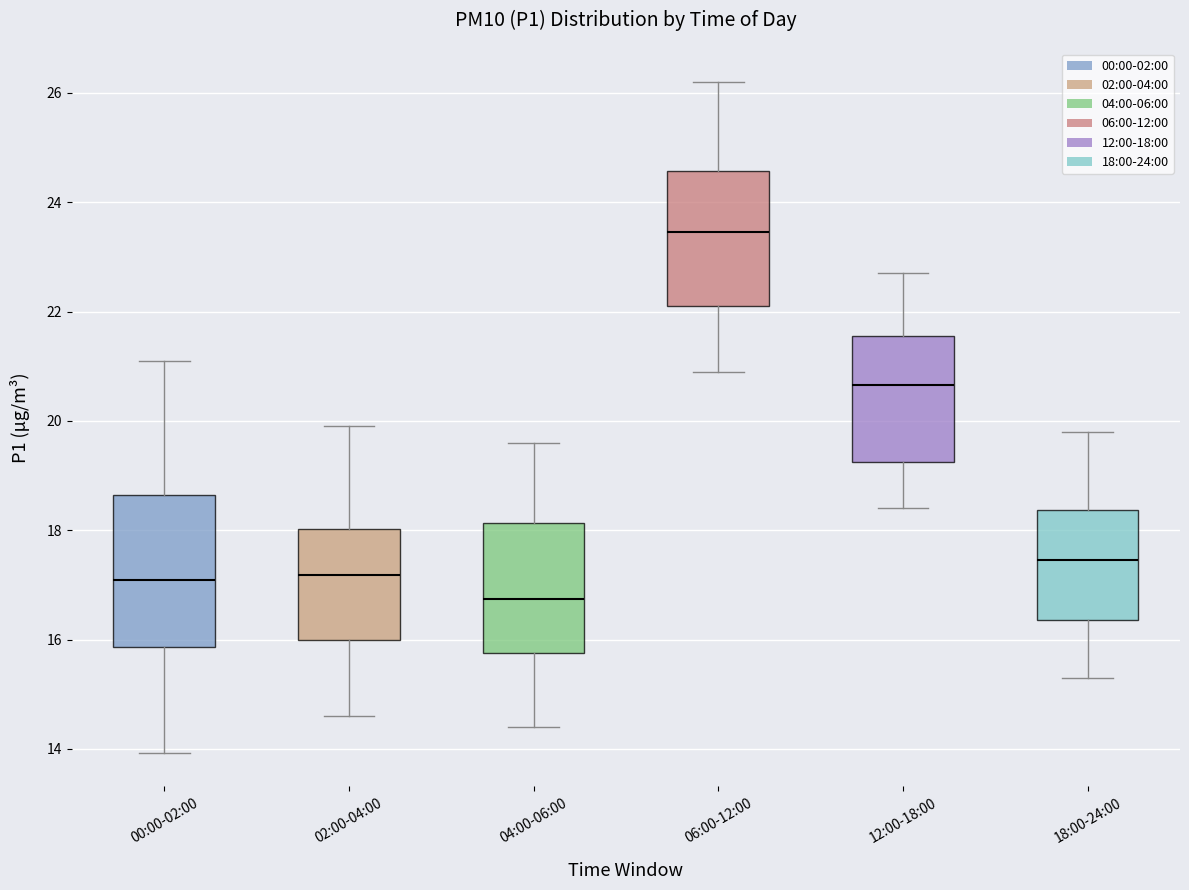

Comparing the boxes themselves (not the whiskers), which one is the tallest?

00:00-02:00